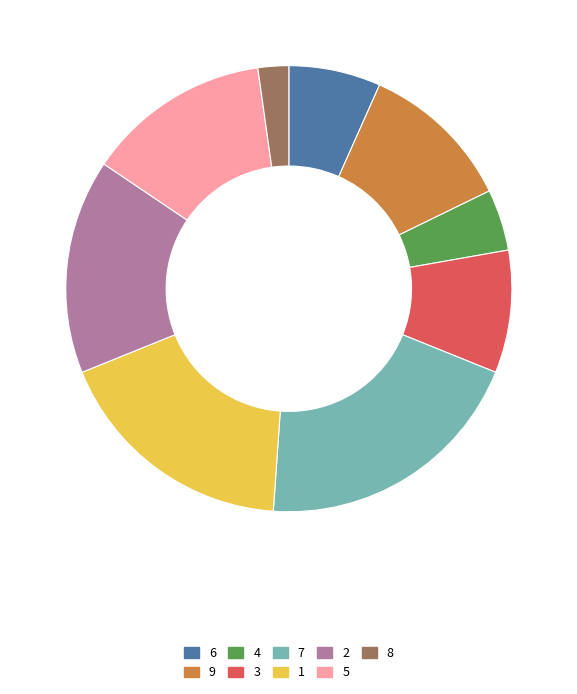

Count the number of slices in the pie.

9